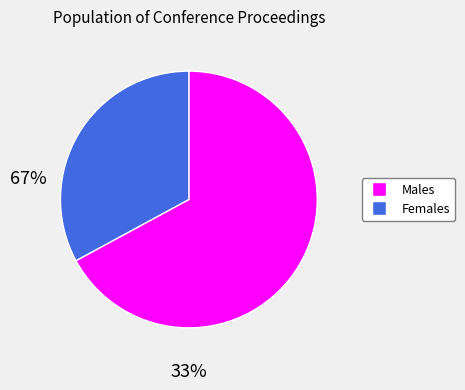

Does Females represent more than half of the total?

No